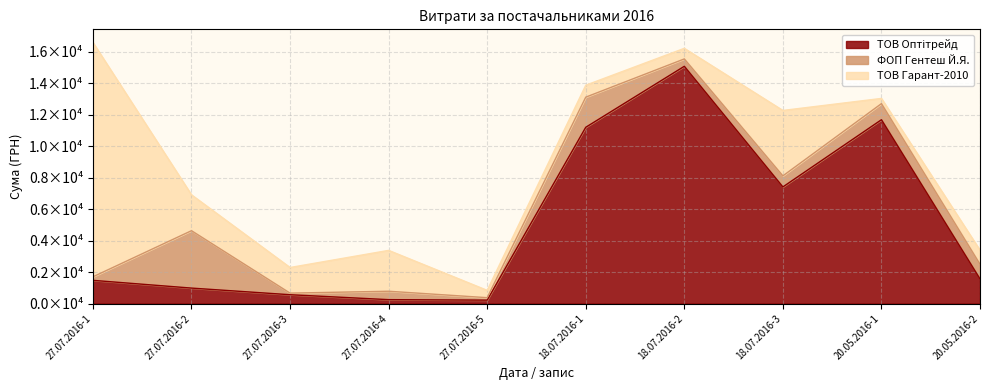

After their last crossing, which series has the higher values: ФОП Гентеш Й.Я. or ТОВ Гарант-2010?

ФОП Гентеш Й.Я.